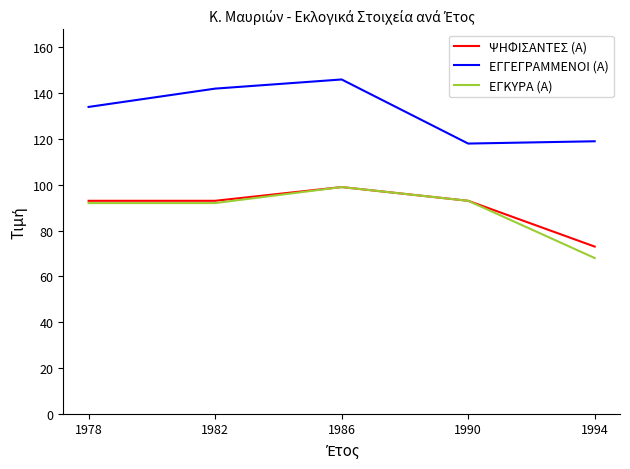

Which series changed the most between 1978 and 1986?

ΕΓΓΕΓΡΑΜΜΕΝΟΙ (Α)